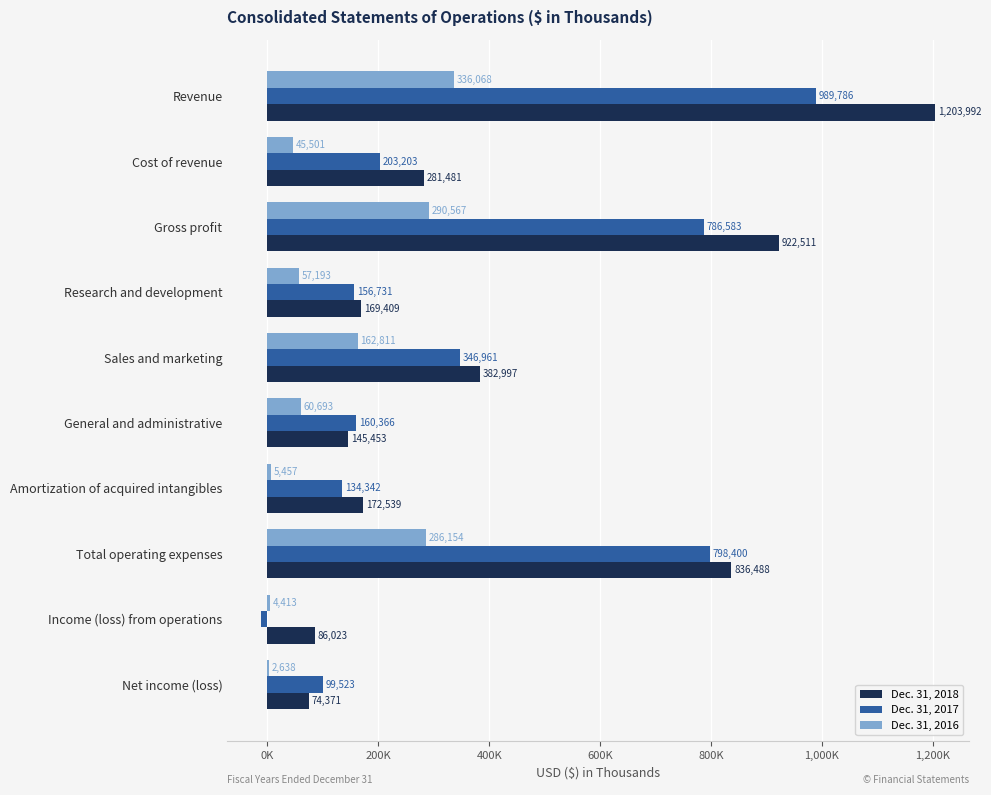

At how many categories does at least one series exceed 323765?

4